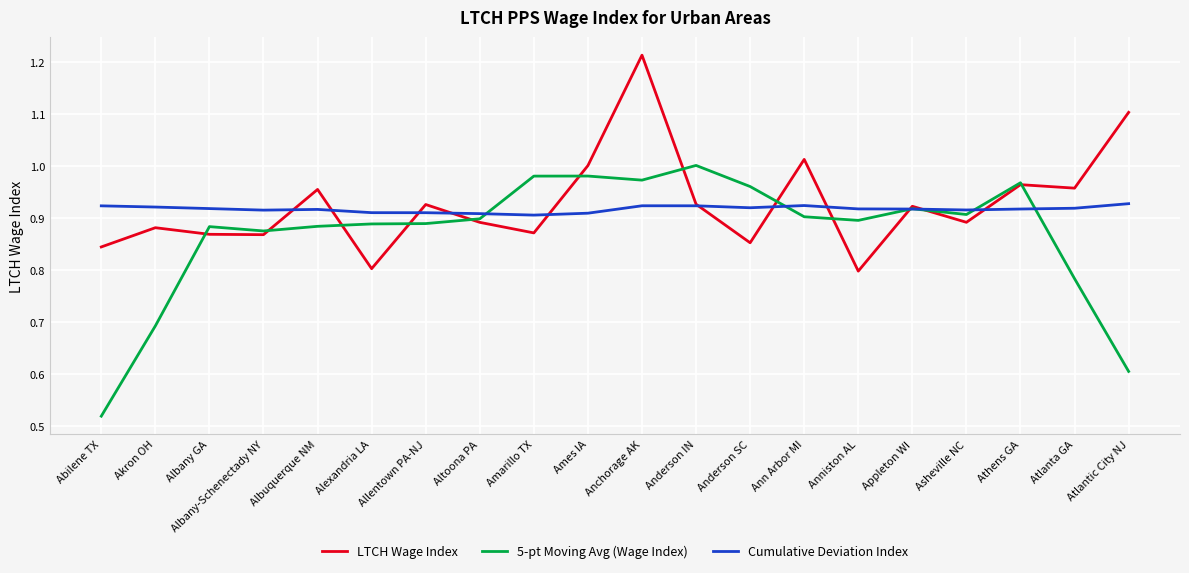

Which label corresponds to the smallest value in the chart?

Abilene TX